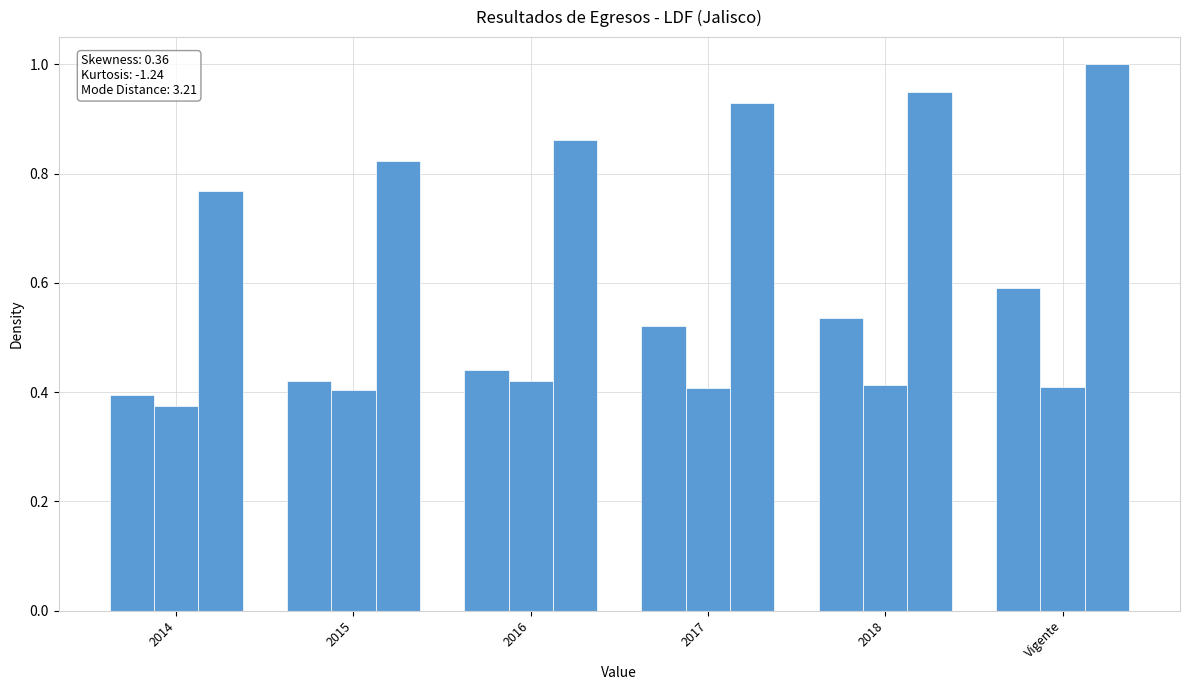

Are the bars grouped side by side (vs. stacked)?

Yes